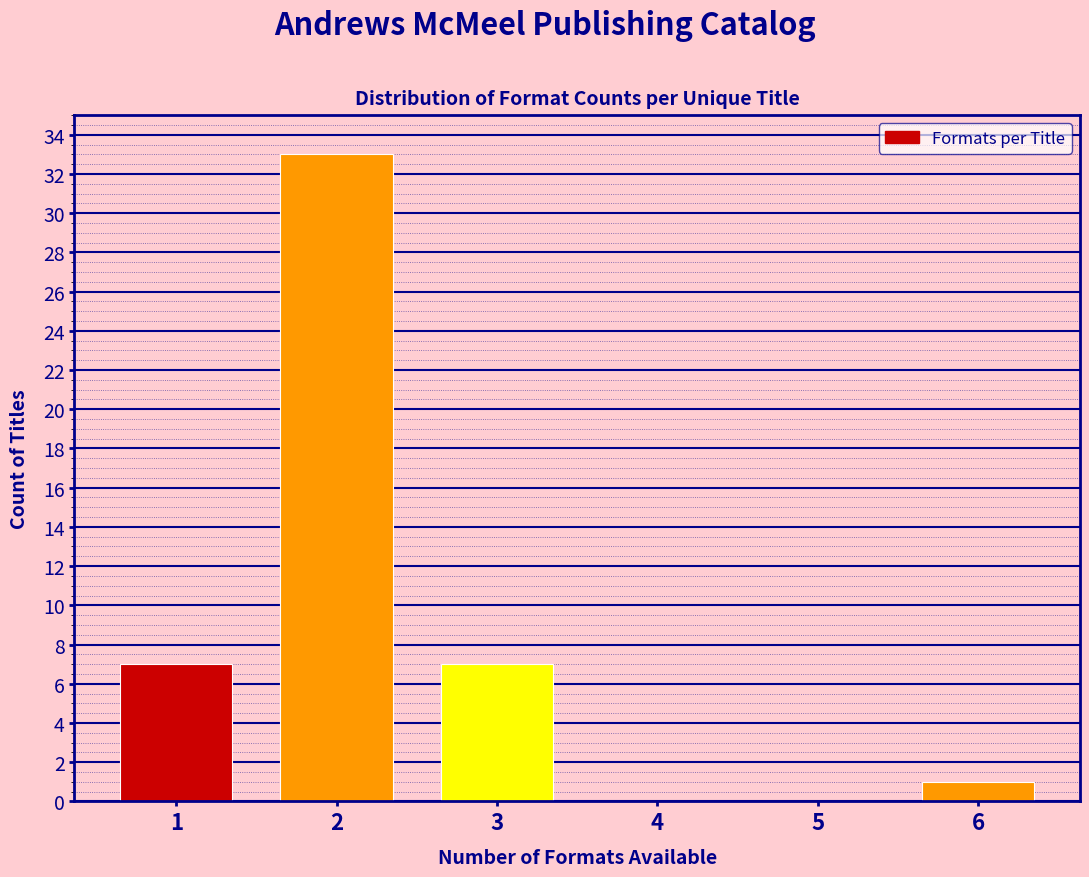

Reading left to right, transcribe this chart: for each bar, give the range it covers on the x-axis and its height. The values are not printed on the chart, so give them approximately, as read against the axis.

0.5 to 1.5: 7
1.5 to 2.5: 33
2.5 to 3.5: 7
3.5 to 4.5: 0
4.5 to 5.5: 0
5.5 to 6.5: 1